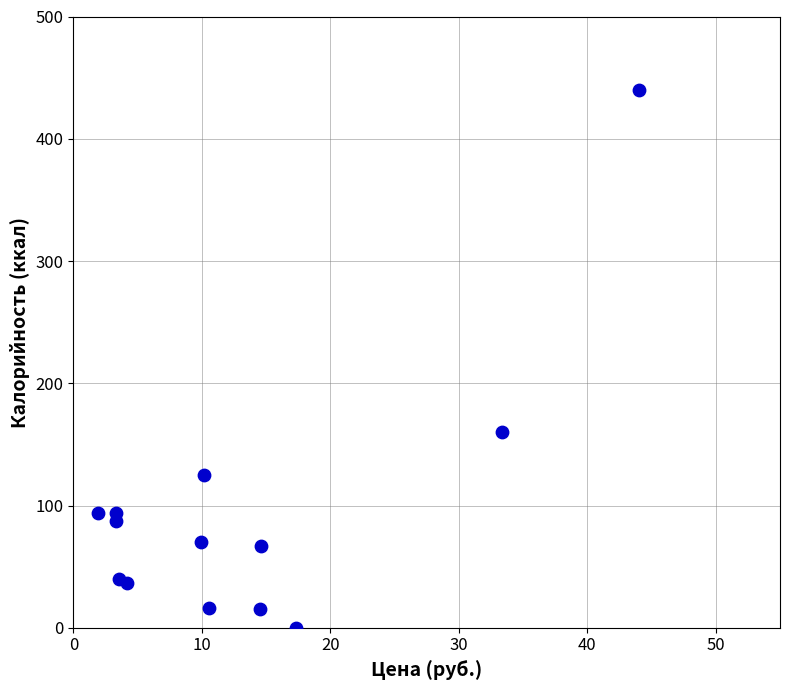

What Y value in the scatter plot is closest to 220?

160